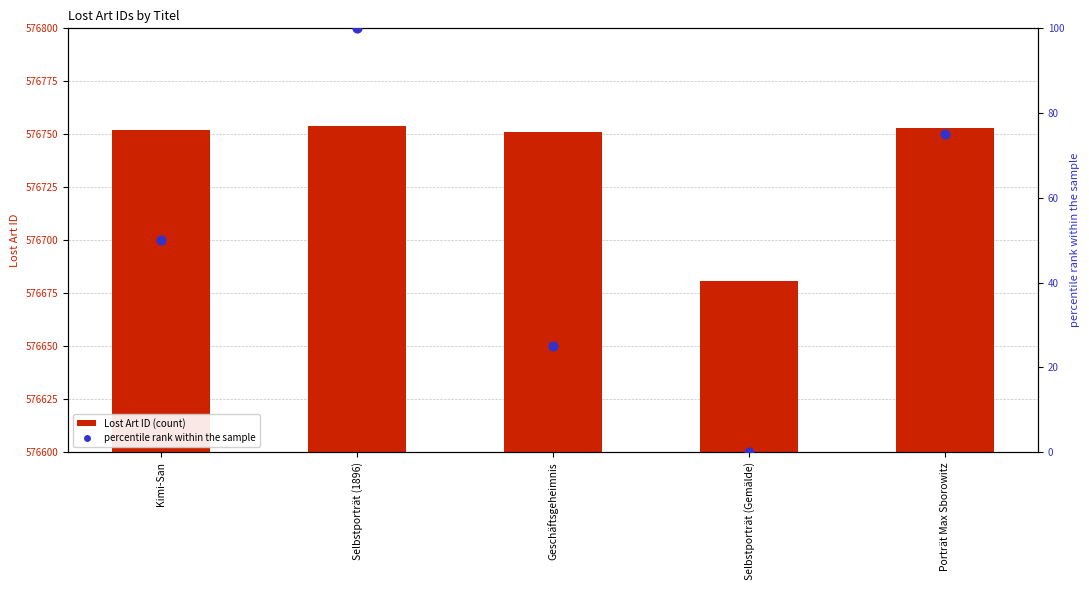

Which series has the largest total across all categories?

Lost Art ID